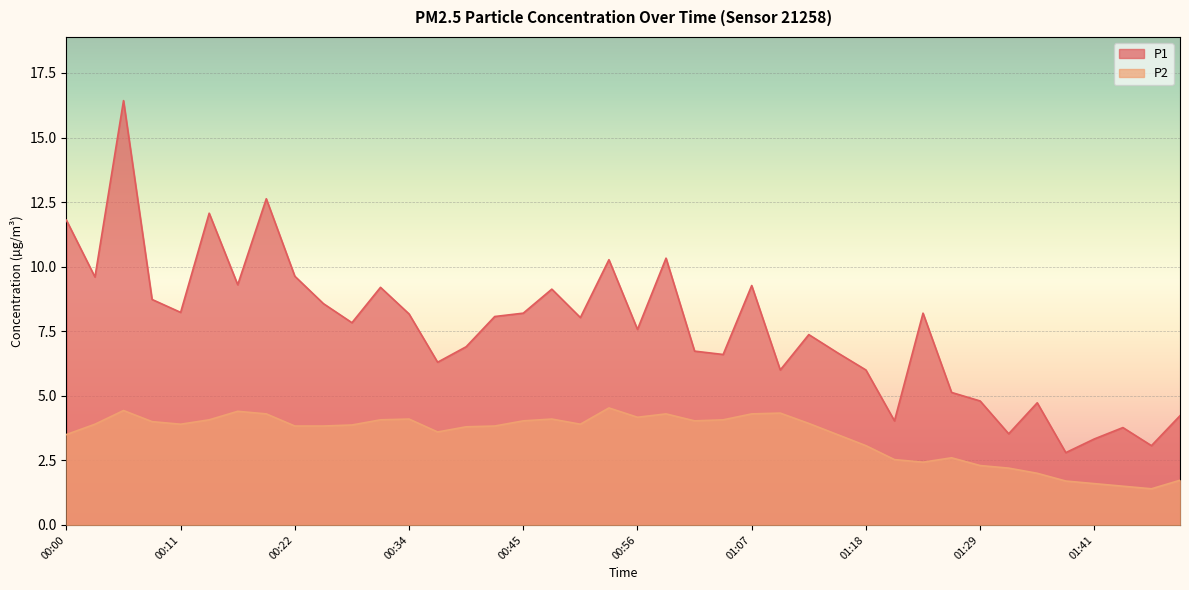

What is the difference between the highest and lowest values at 00:39?

3.1